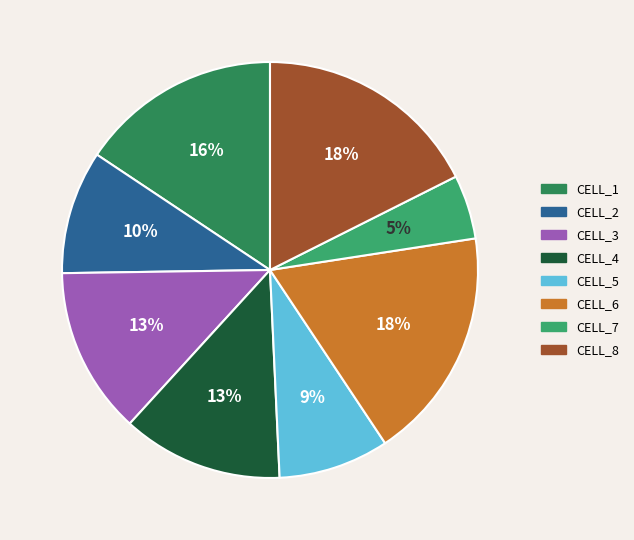

How many slices are in this pie chart?

8